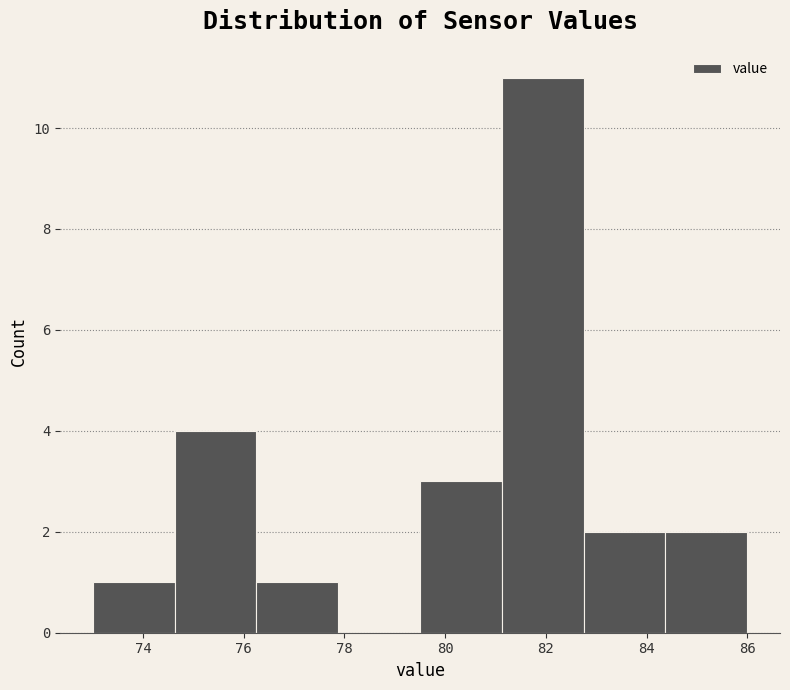

Which range on the x-axis has the tallest bar?

81.2 to 82.8